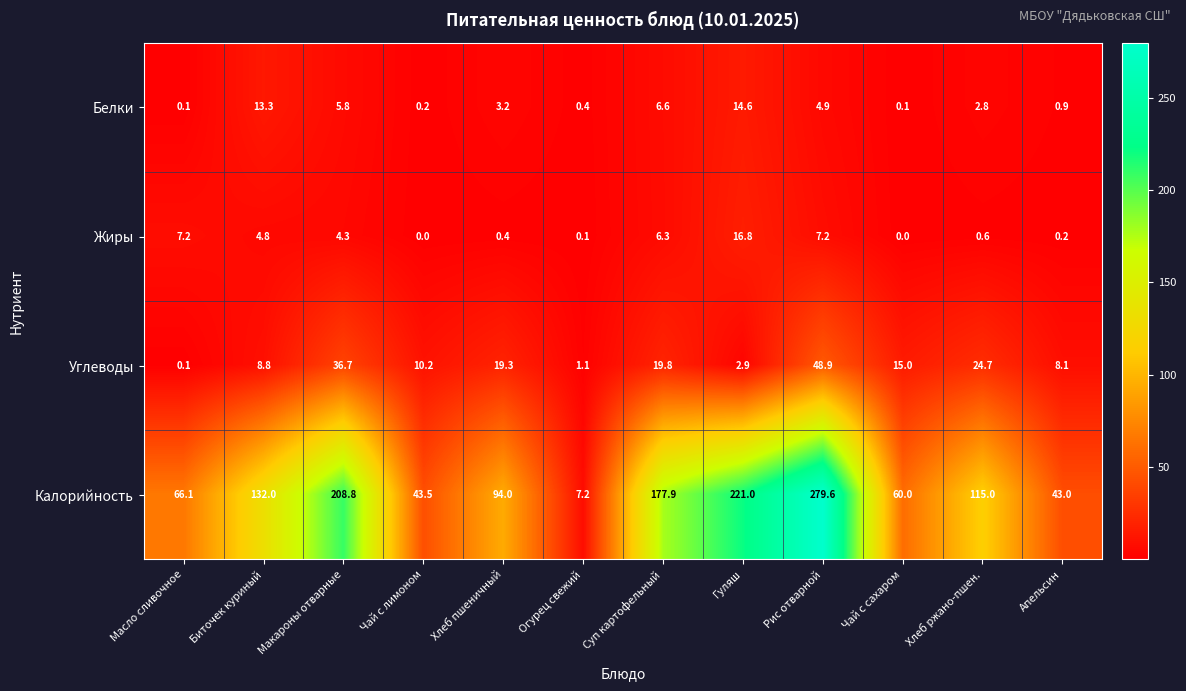

Between Биточек куриный and Чай с лимоном, which series saw the biggest shift?

Калорийность